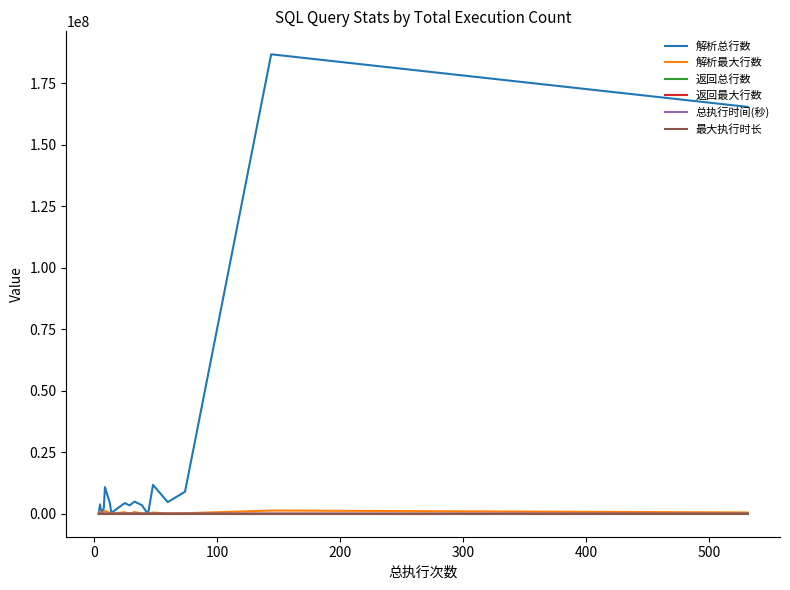

In 返回总行数, how many points are higher than both neighbors (excluding endpoints)?

6